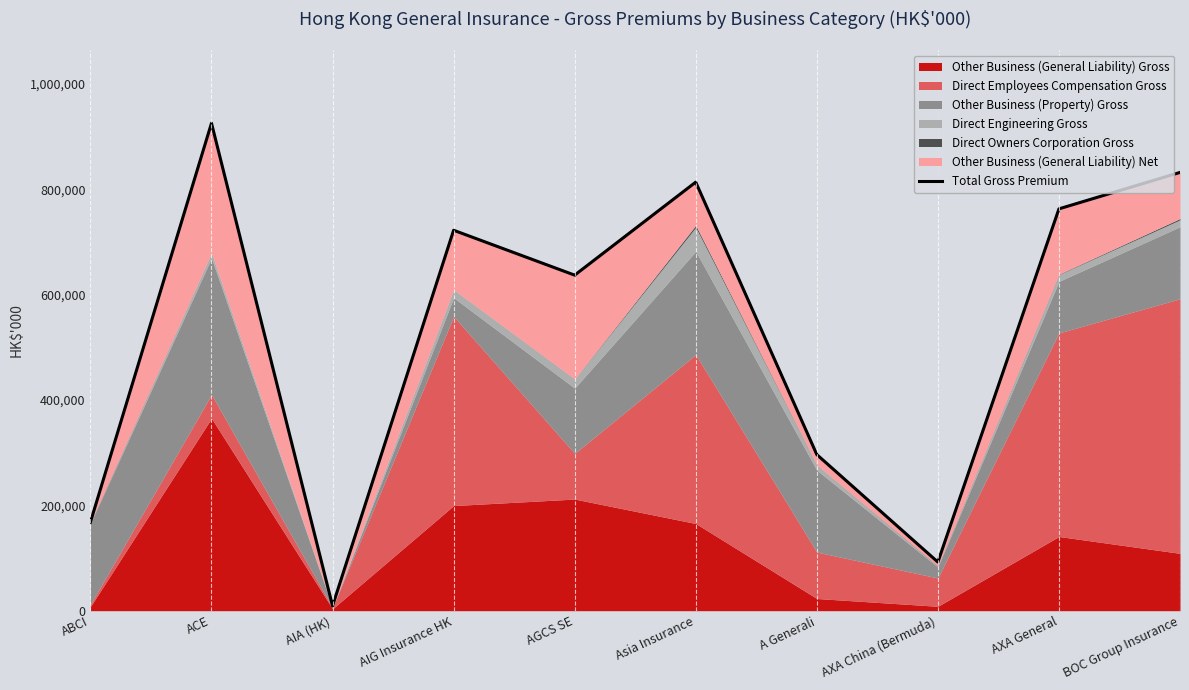

The chart shows a value of 258657 at ABCI. True or false?

False